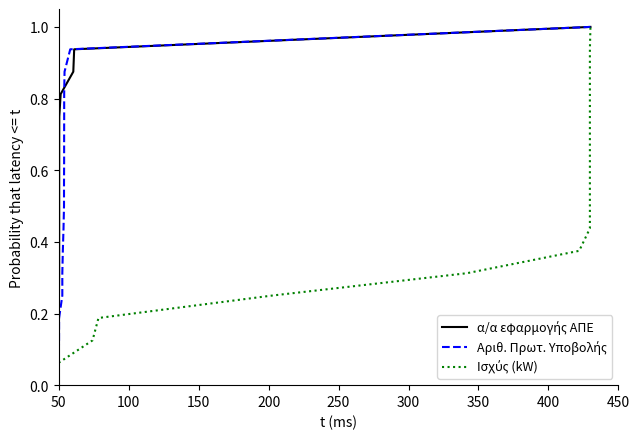

Does the chart display data point markers on the line(s)?

No